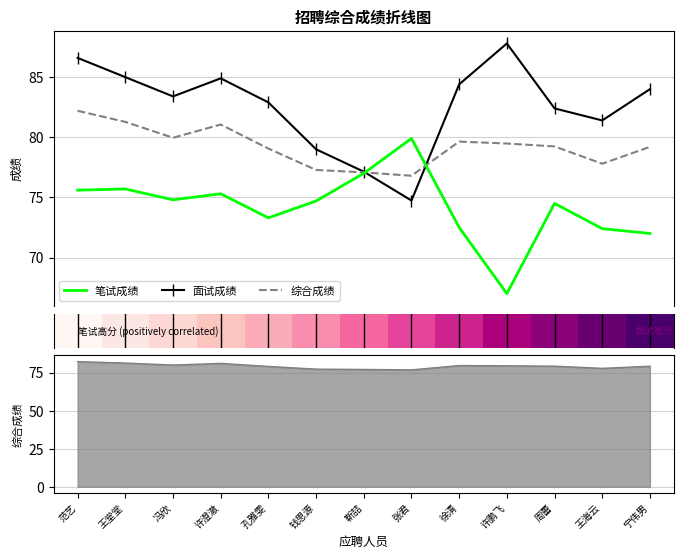

The value of 面试成绩 at 张君 is 122.8. True or false?

False